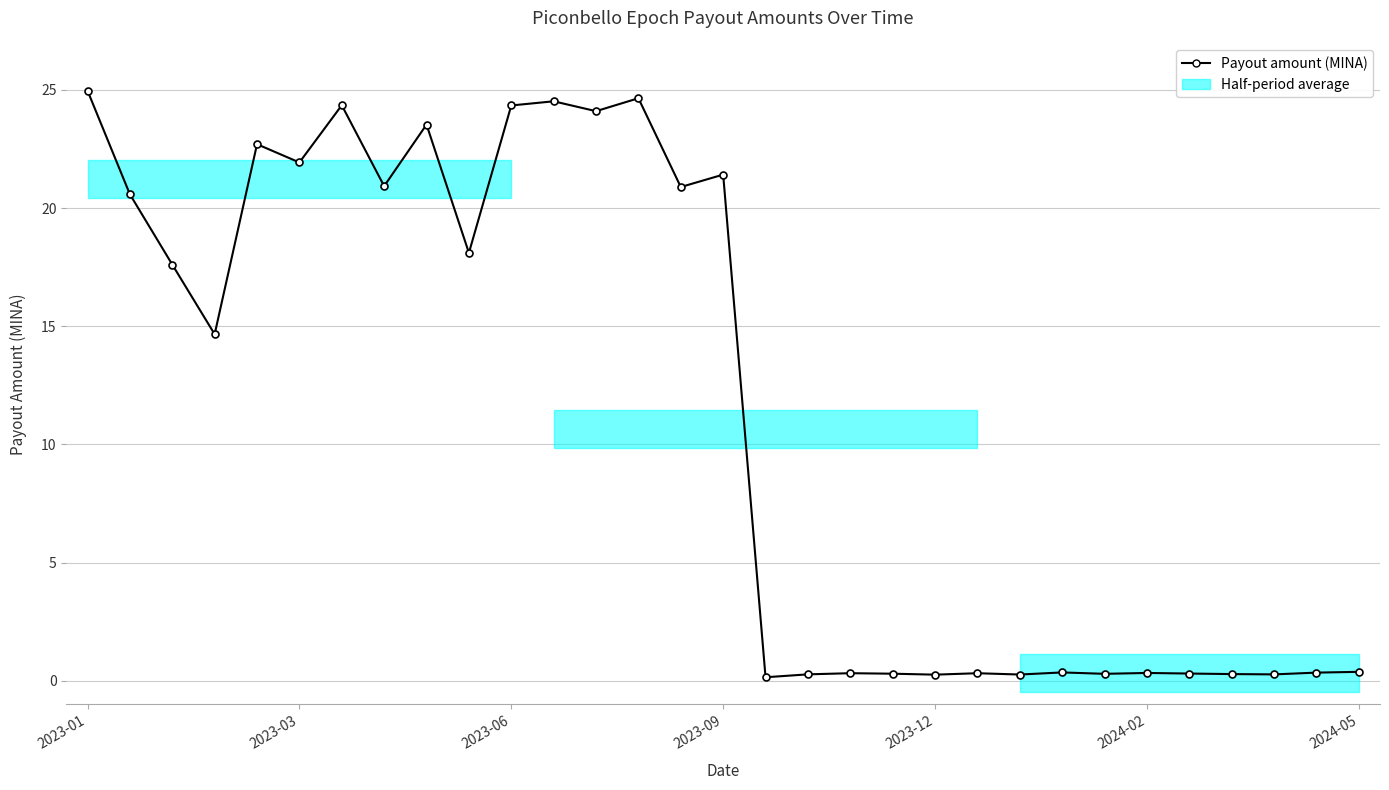

The chart shows a value of 10.0 at 2023-12. True or false?

False